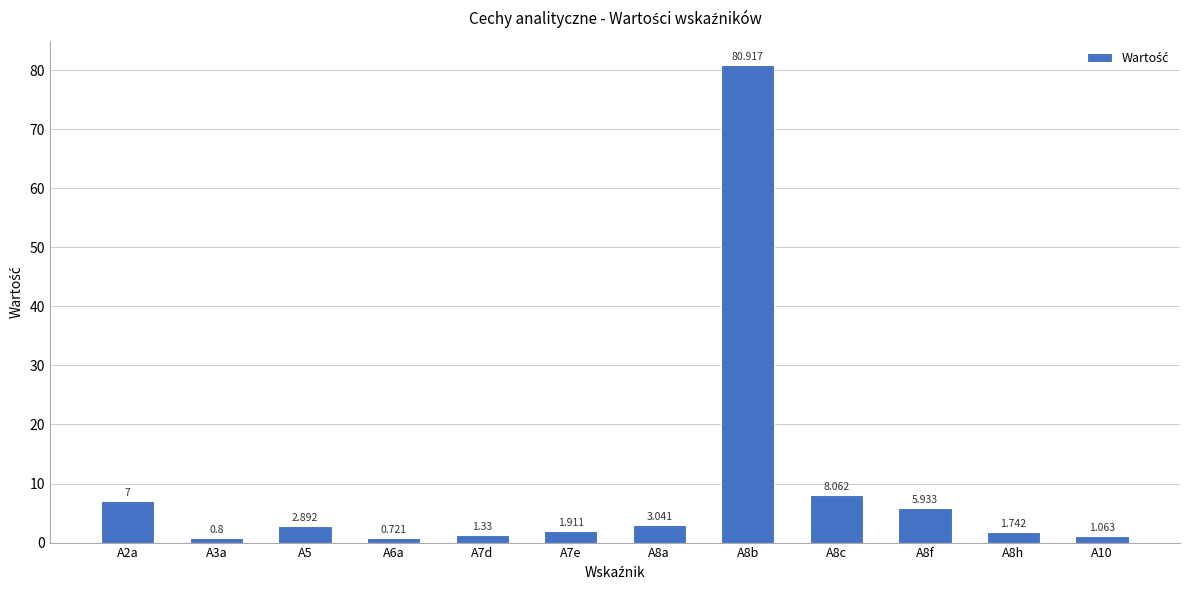

Which has a higher value, A6a or A7e?

A7e